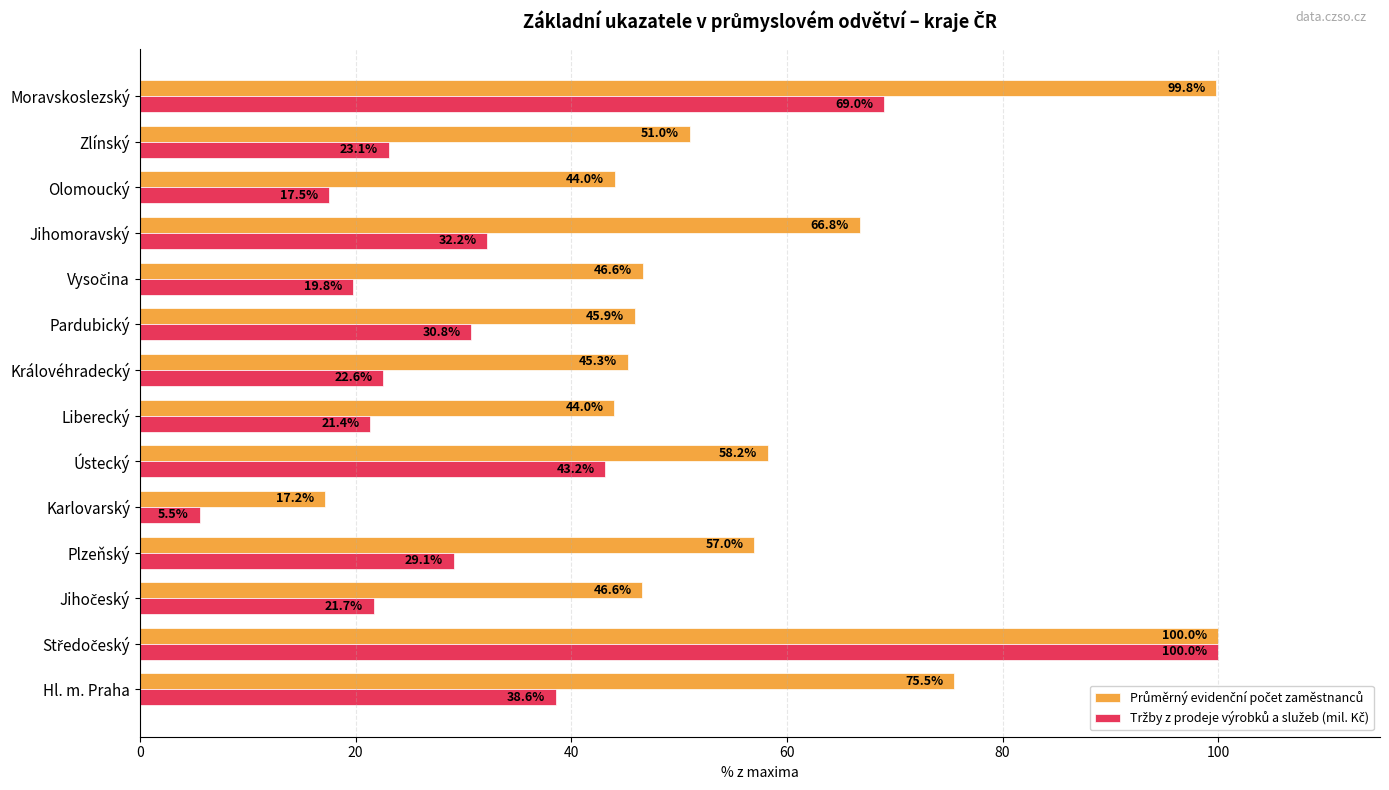

Which category has the lowest value across all series?

Karlovarský